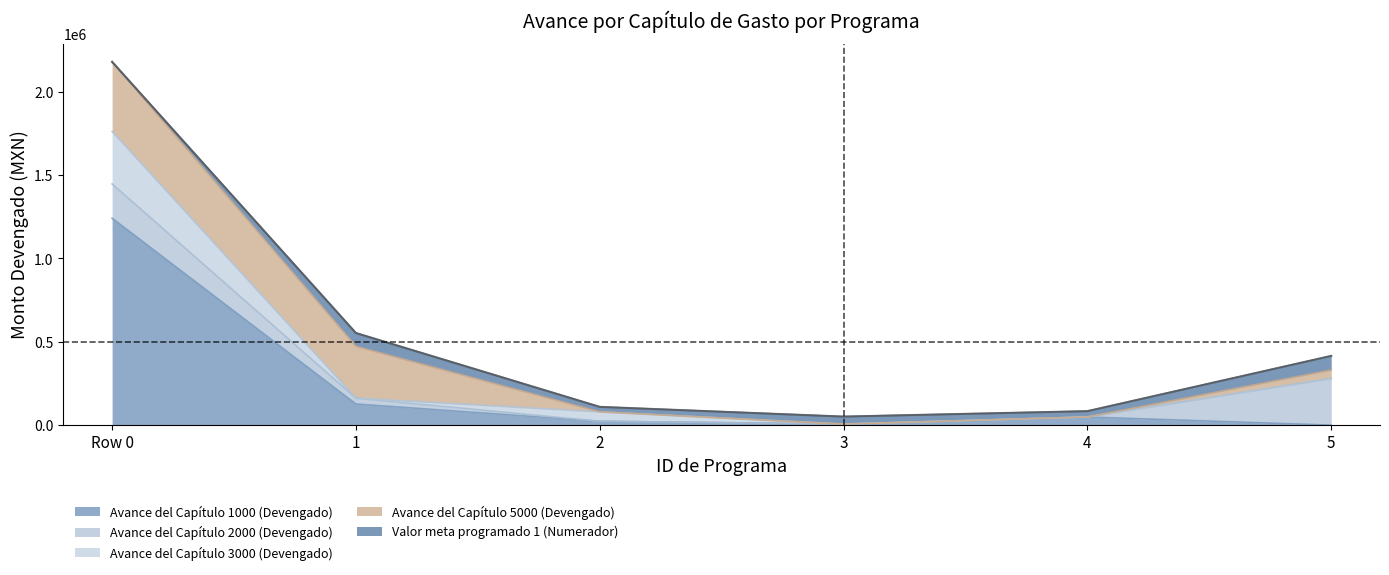

Count the number of data series in this chart.

5